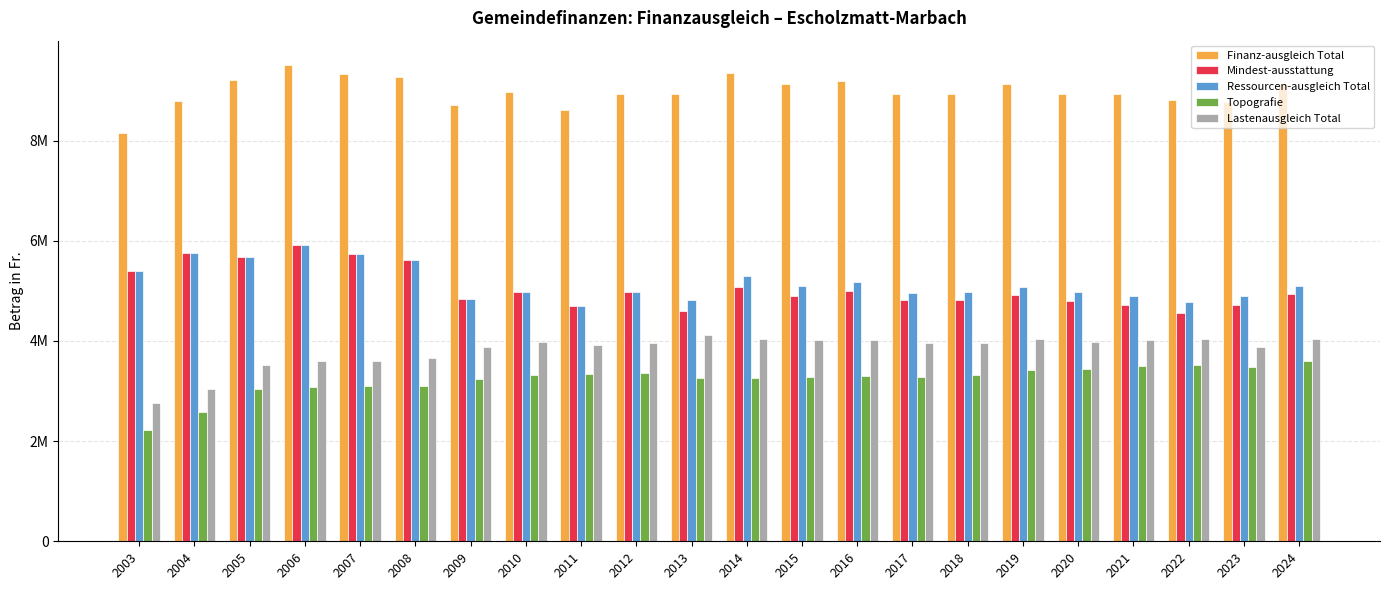

Does the chart contain stacked bars?

No